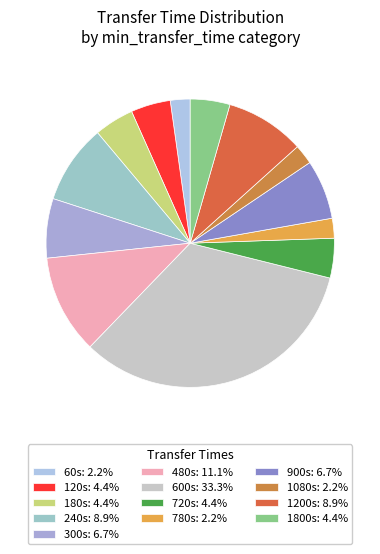

Which slice is the largest?

600